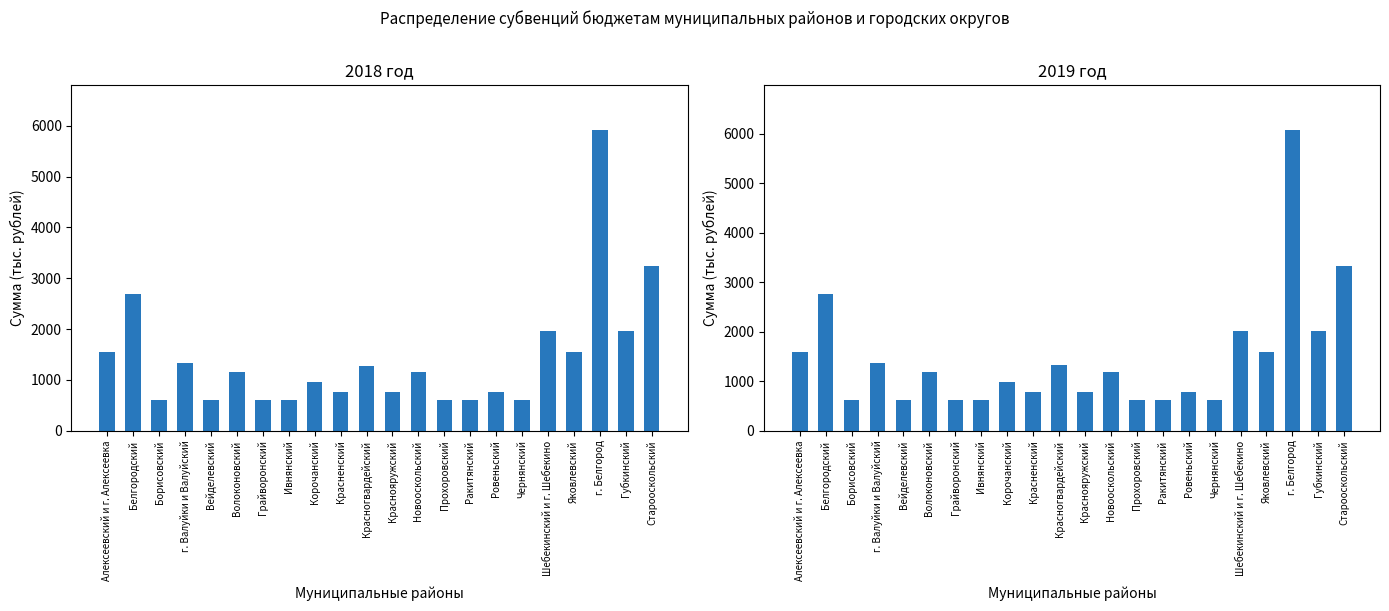

Where does the 2019 год series first go above 1188?

Алексеевский и г. Алексеевка